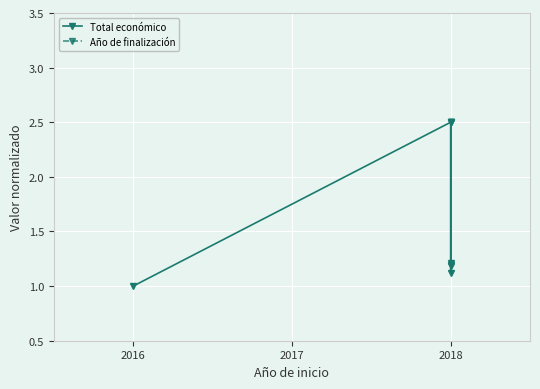

True or false: Total económico and Año de finalización cross at least once.

False